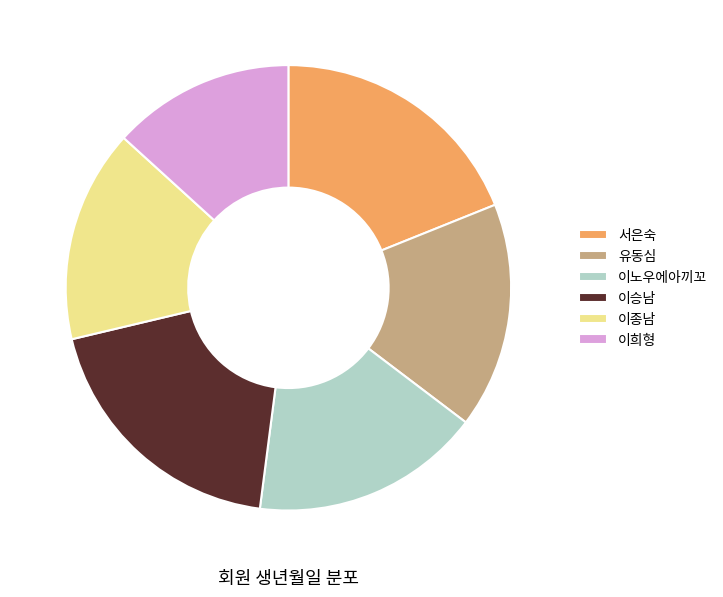

Is it true that 유동심 is 16% of the pie?

True